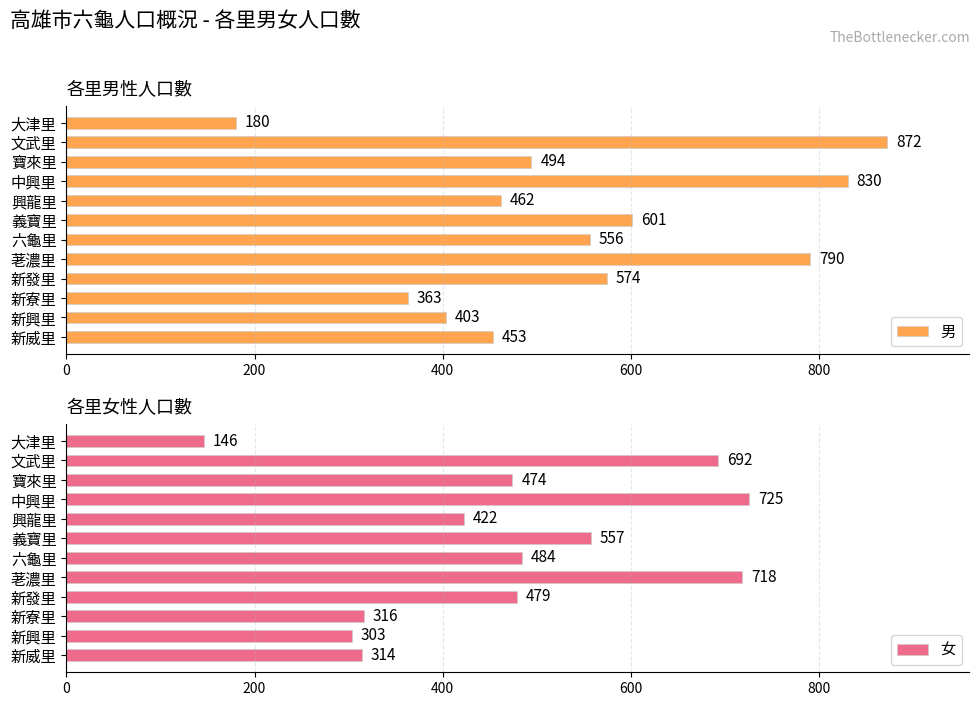

The 男 series shows 318 at 文武里. True or false?

False